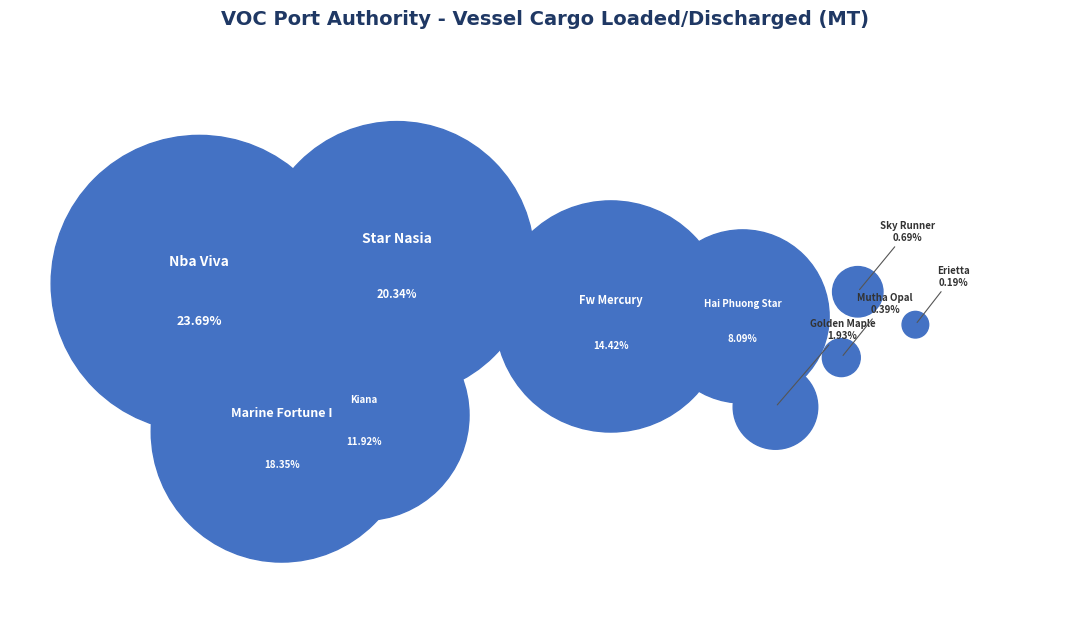

To the nearest percent, what is the difference between the Star Nasia and Marine Fortune I slice percentages?

2%